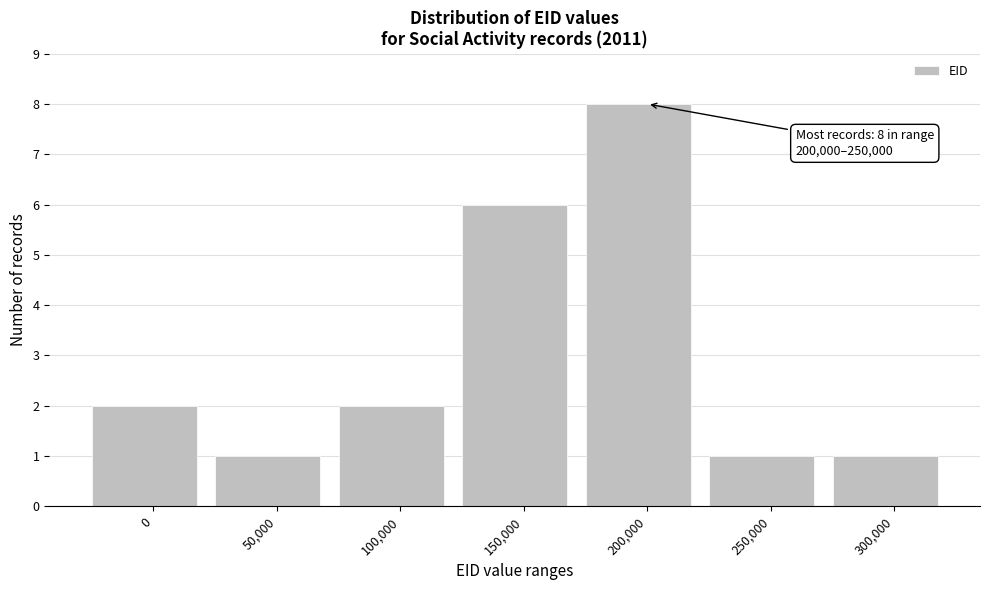

Reading right to left, what are all the values shown in this chart?

1	1	8	6	2	1	2